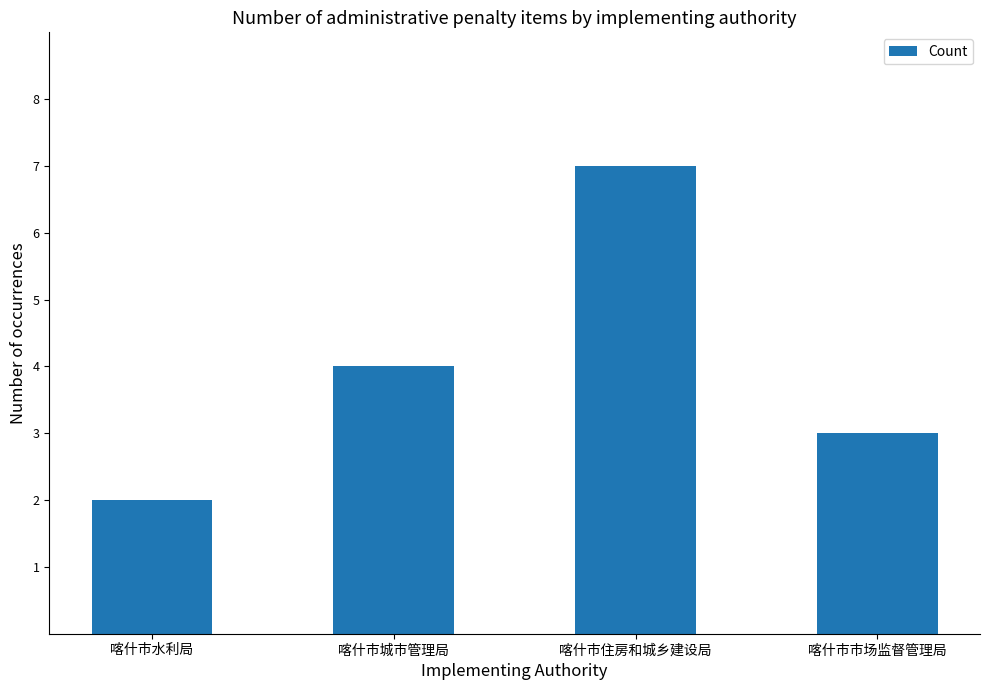

Reading left to right, list all the values displayed in this chart.

喀什市水利局=2	喀什市城市管理局=4	喀什市住房和城乡建设局=7	喀什市市场监督管理局=3